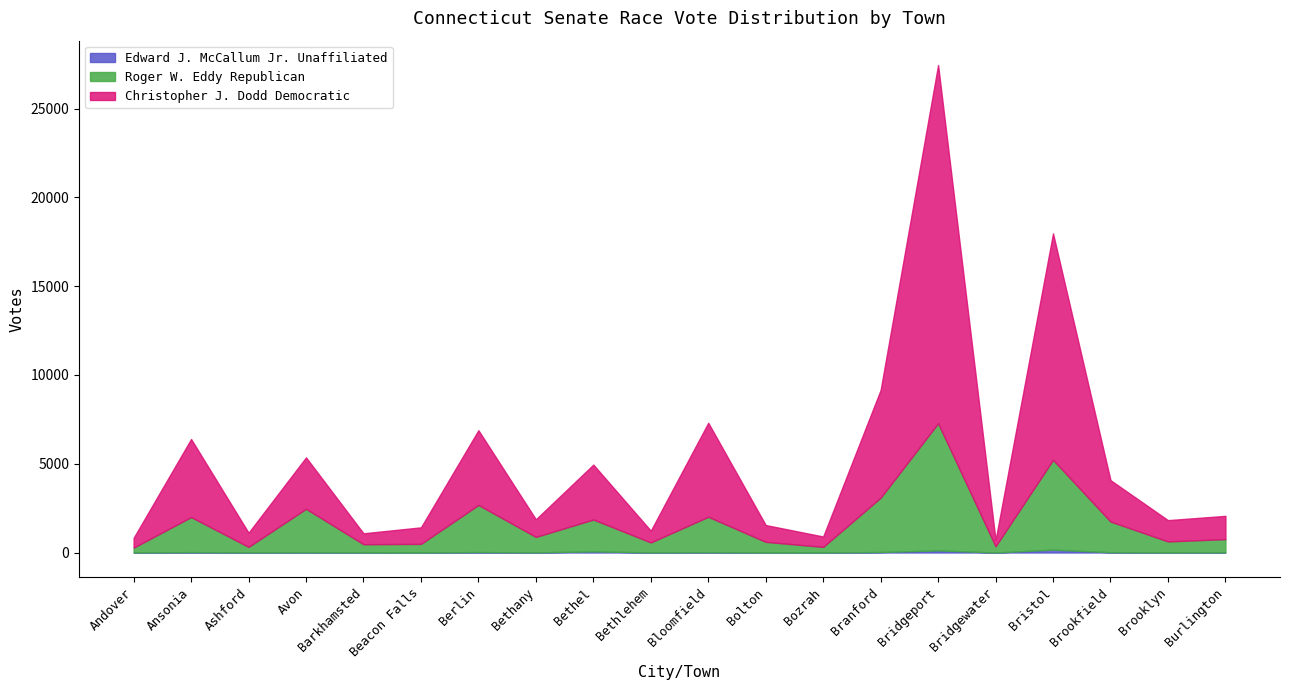

Rank the categories by Christopher J. Dodd Democratic value from highest to lowest.

Bridgeport, Bristol, Branford, Bloomfield, Ansonia, Berlin, Bethel, Avon, Brookfield, Burlington, Brooklyn, Bethany, Bolton, Beacon Falls, Ashford, Bethlehem, Barkhamsted, Bozrah, Andover, Bridgewater